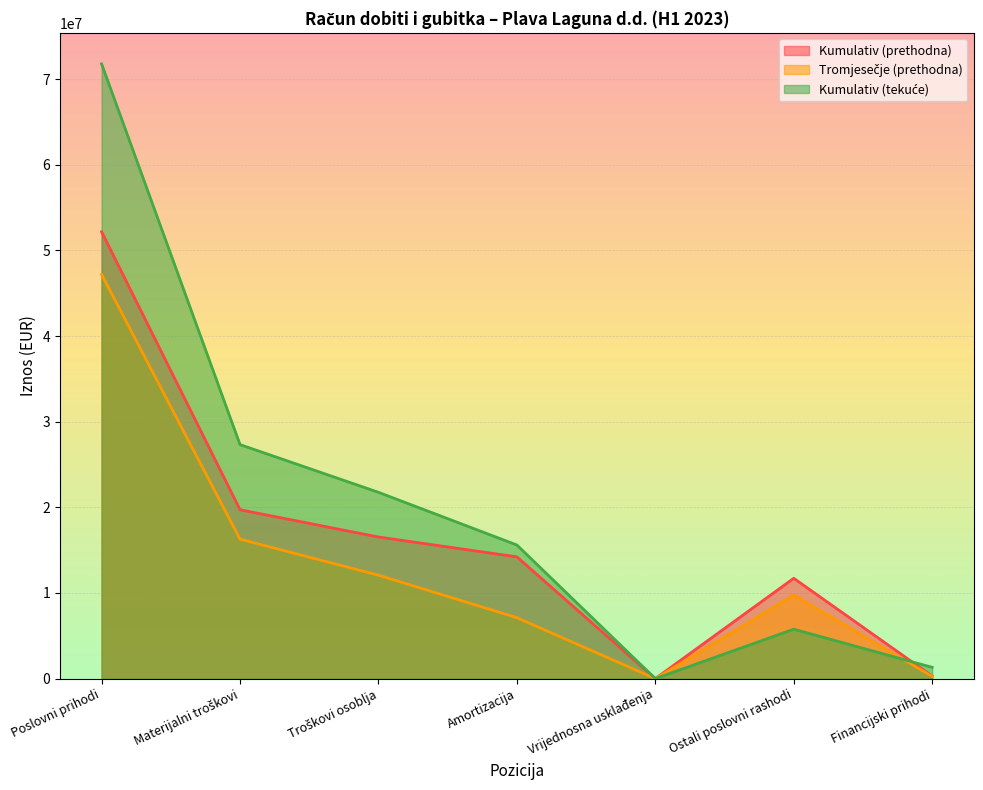

What is the total value across all series at Troškovi osoblja?

50373543